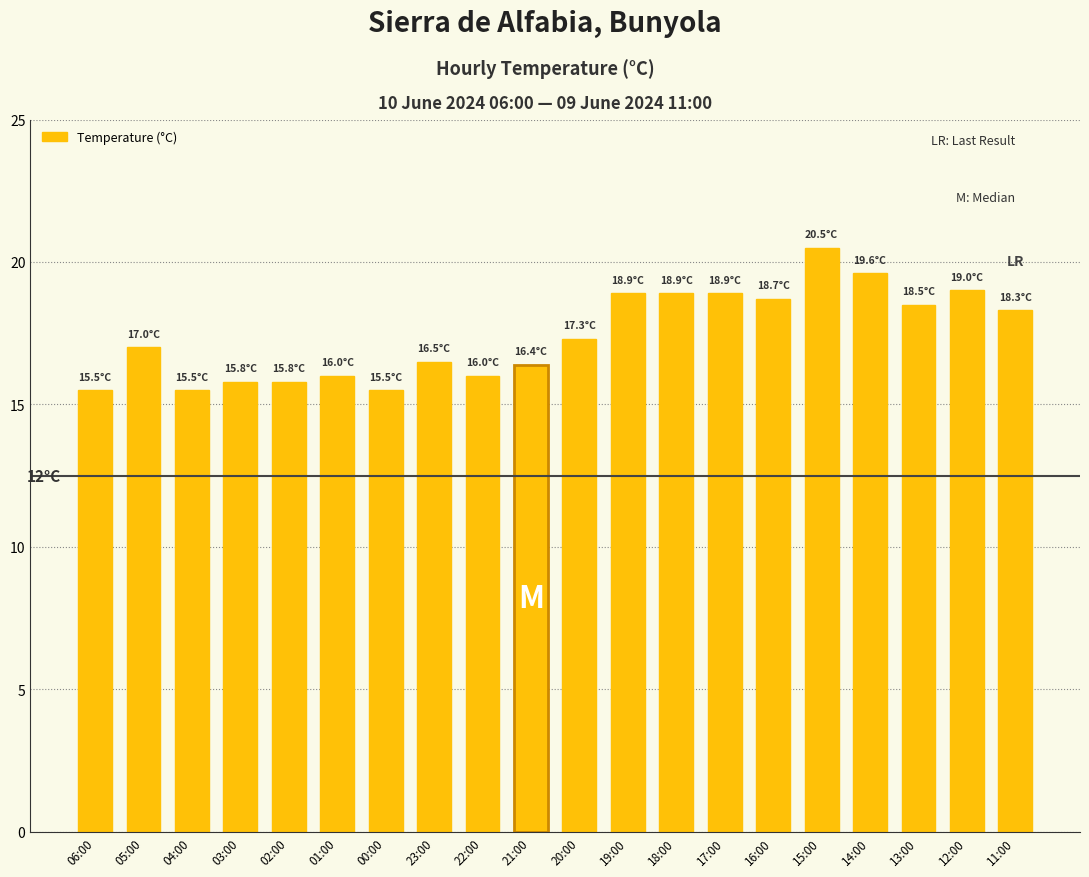

What is the difference between the maximum and minimum values?

5.0